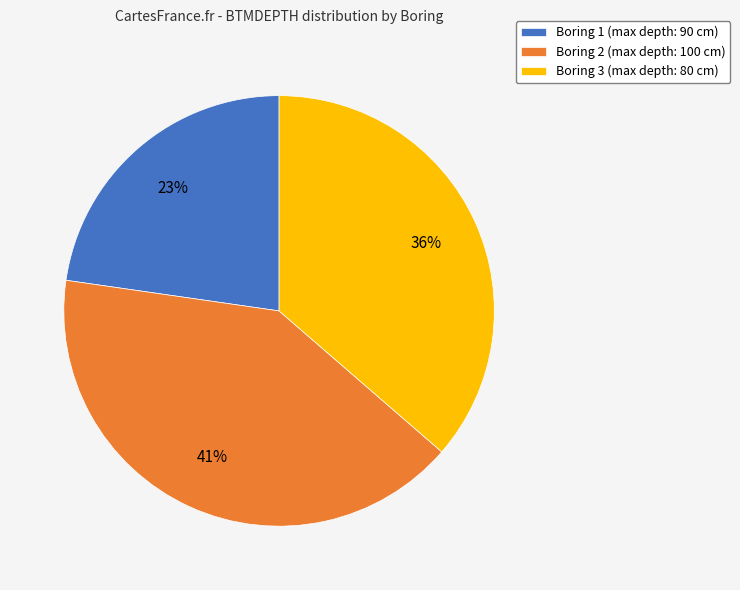

Is Boring 3 the majority of the pie?

No